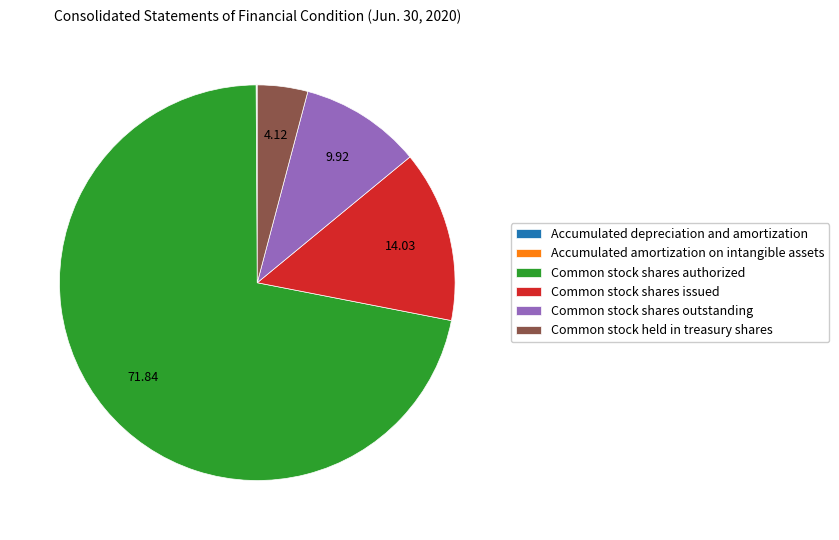

Between Common stock shares issued and Common stock shares authorized, which is larger?

Common stock shares authorized